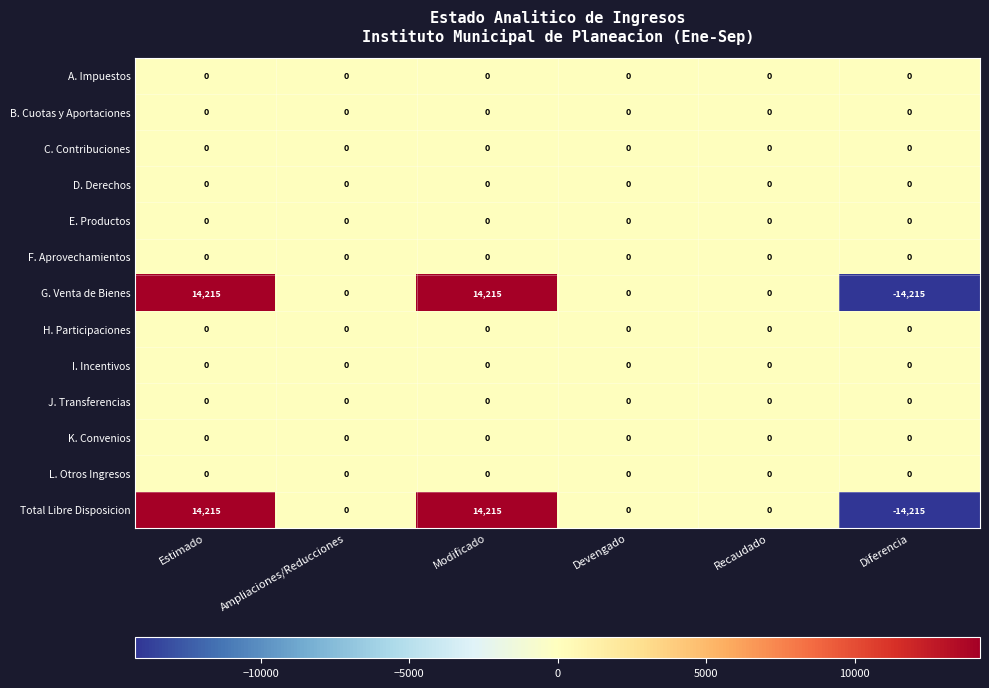

What is the total value across all series at Diferencia?

-28430